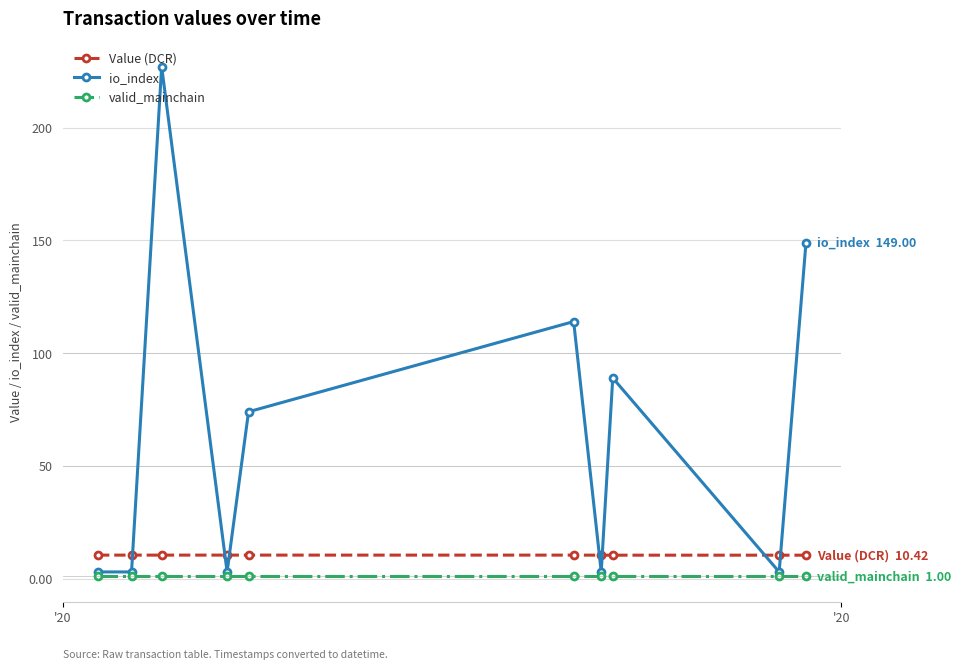

What is the sum of all valid_mainchain values?

10.0